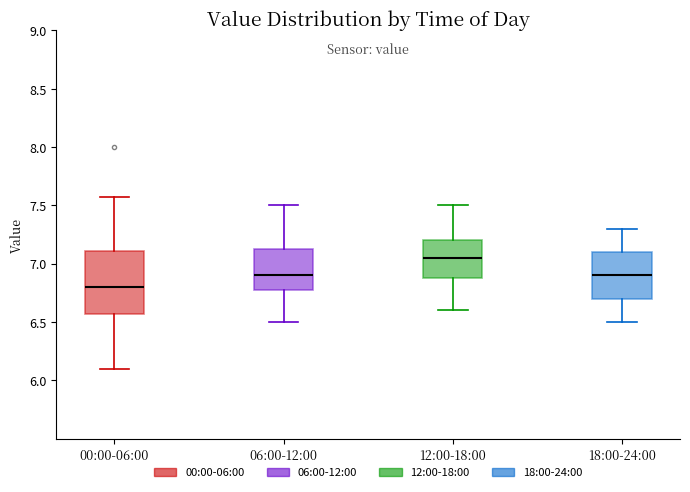

Reading left to right, transcribe this box plot: for each box, give where its median line is, the range the box spans, and where its two whiskers end, as read against the y-axis. The values are not printed on the chart, so give them approximately, as read against the axis.

00:00-06:00: median 6.80, box 6.55 to 7.10, whiskers 6.10 to 7.55
06:00-12:00: median 6.90, box 6.80 to 7.15, whiskers 6.50 to 7.50
12:00-18:00: median 7.05, box 6.90 to 7.20, whiskers 6.60 to 7.50
18:00-24:00: median 6.90, box 6.70 to 7.10, whiskers 6.50 to 7.30